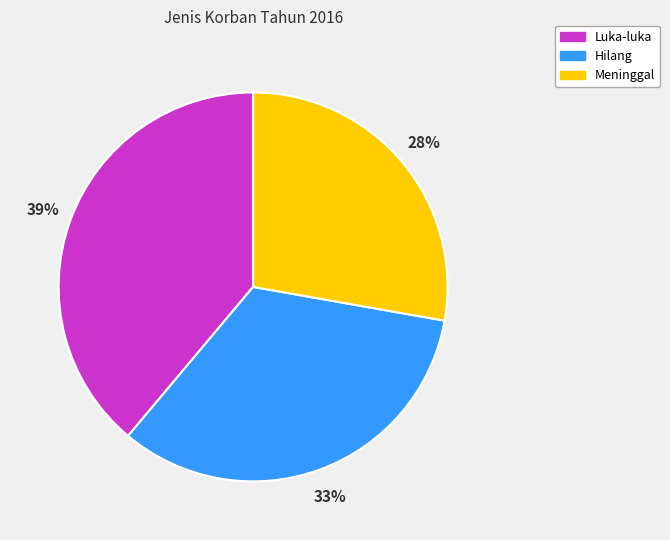

Is the sum of Meninggal and Luka-luka greater than half?

Yes